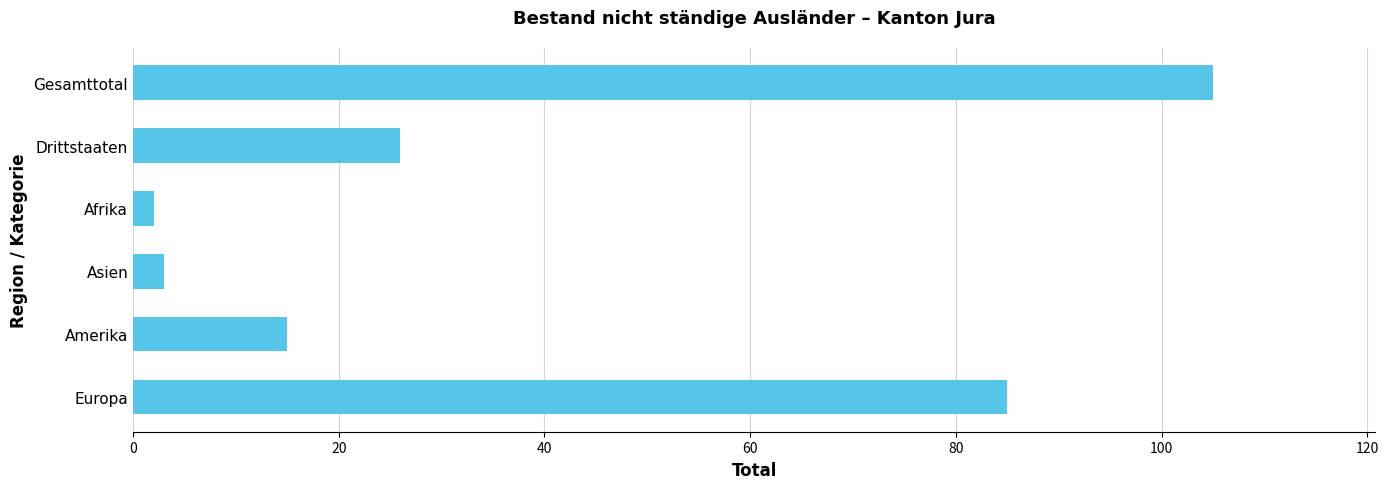

Rank the categories by value from lowest to highest.

Afrika, Asien, Amerika, Drittstaaten, Europa, Gesamttotal